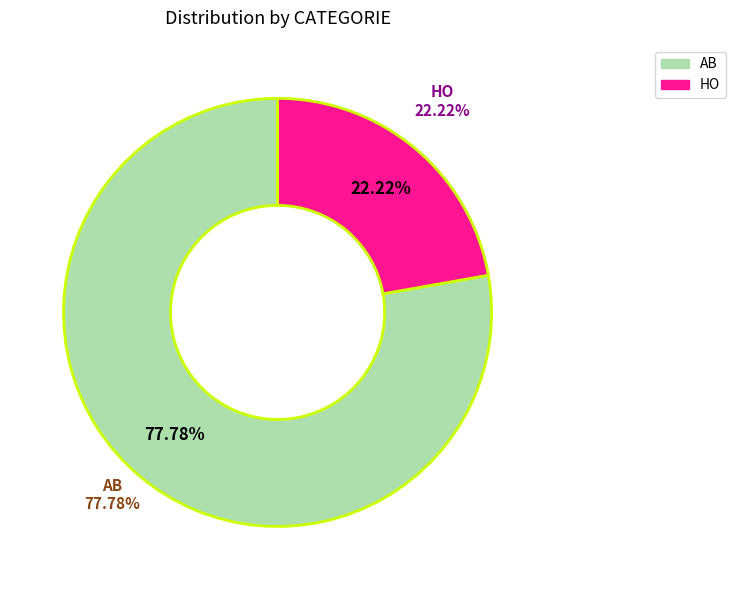

Which category has the biggest portion of the pie?

AB